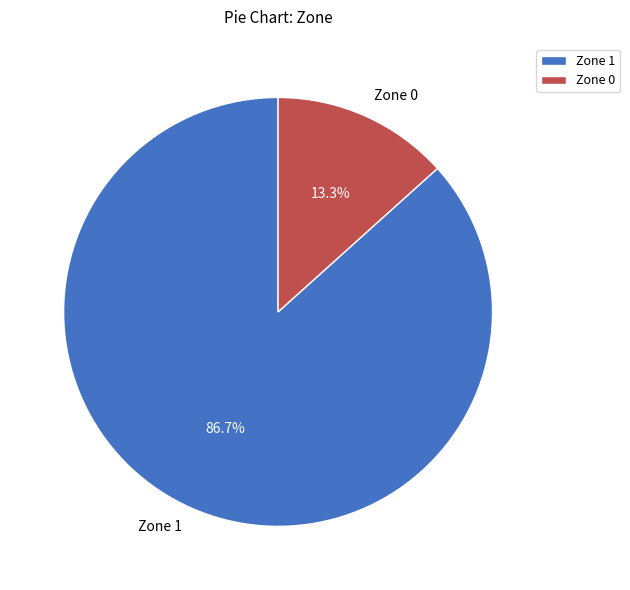

To the nearest percent, what is the difference between the Zone 0 and Zone 1 slice percentages?

73%